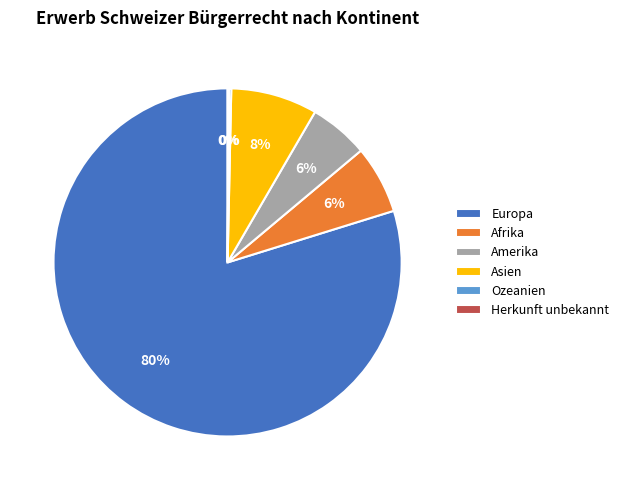

Which has a higher value, Asien or Europa?

Europa